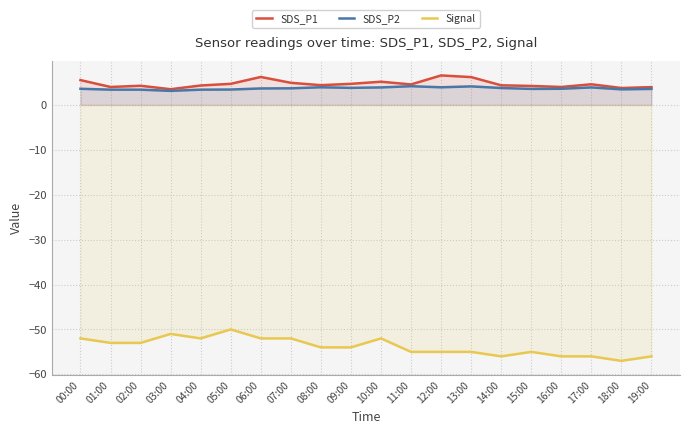

Where is Signal nearest to the value -53?

01:00